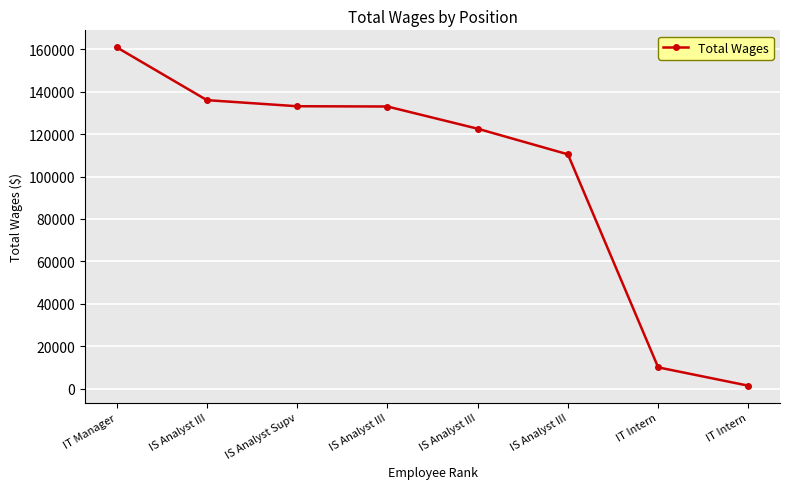

Read the value at IS Analyst III.

122551